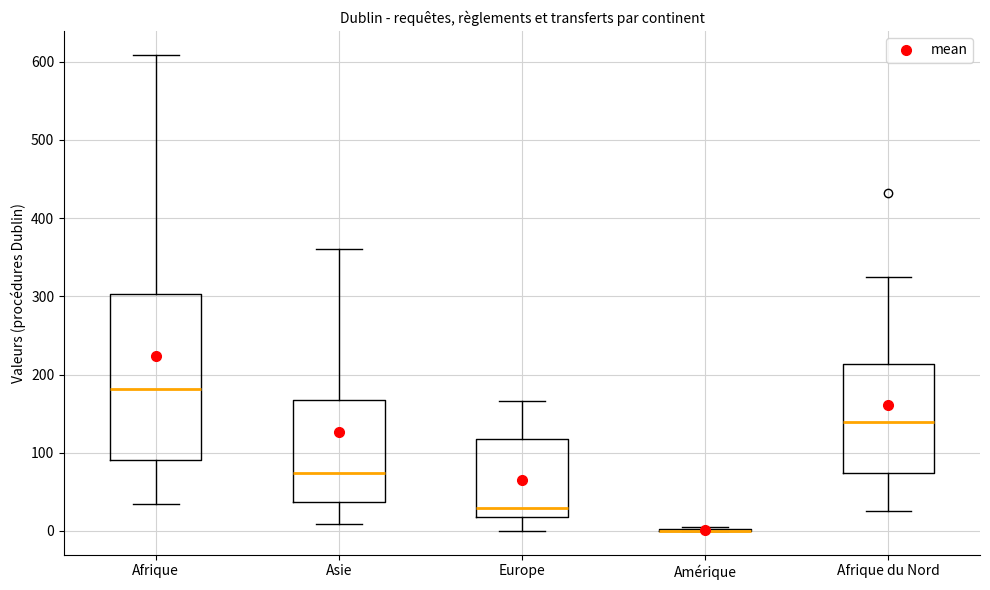

Reading left to right, read every box against the y-axis: the position of its median line, the range the box covers, and the ends of its whiskers. The values are not printed on the chart, so give them approximately, as read against the axis.

Afrique: median 180, box 90 to 300, whiskers 40 to 610
Asie: median 70, box 40 to 170, whiskers 10 to 360
Europe: median 30, box 20 to 120, whiskers 0 to 170
Amérique: box collapsed to a line at 0, whiskers 0 to 10
Afrique du Nord: median 140, box 70 to 210, whiskers 30 to 330